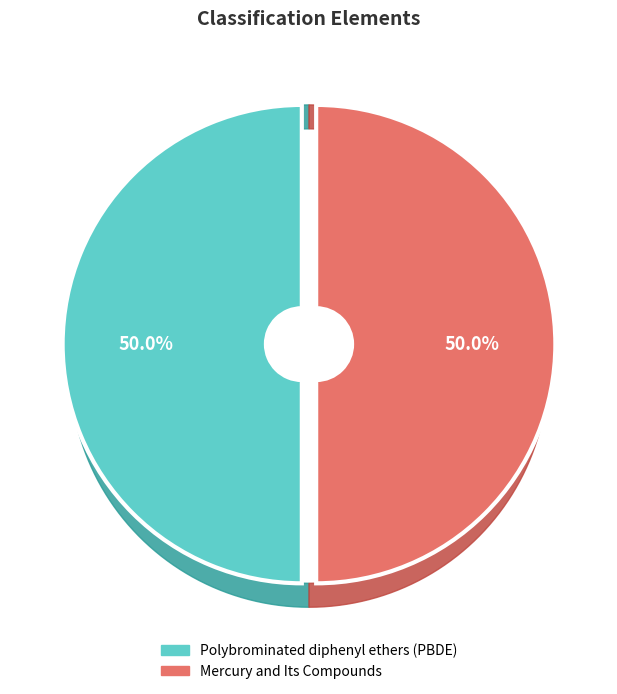

What portion of the pie excludes Polybrominated diphenyl ethers (PBDE)?

50.0%